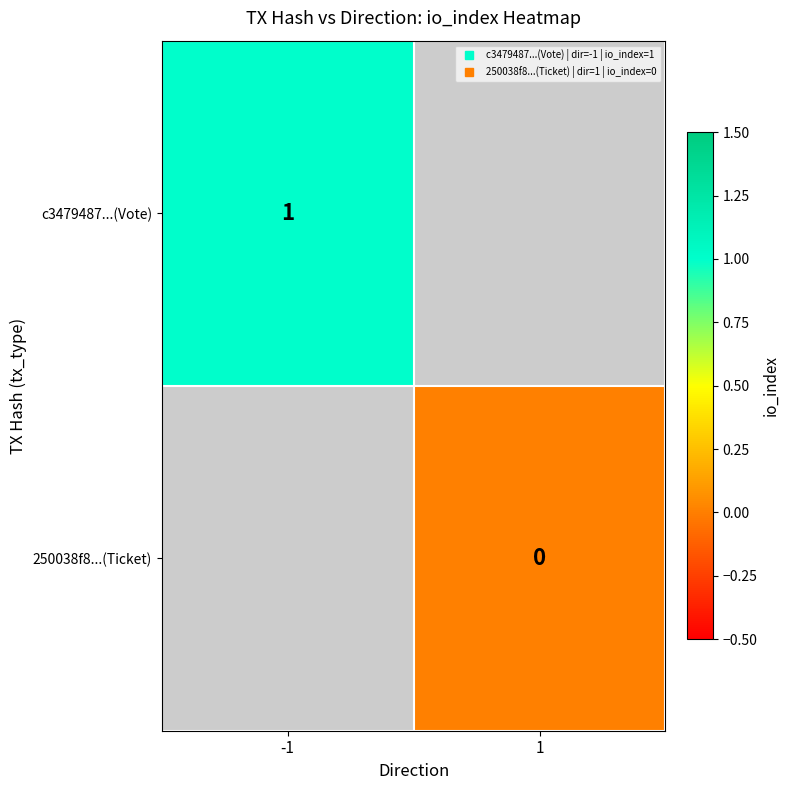

Which series has the widest spread of values?

c3479487...(Vote)